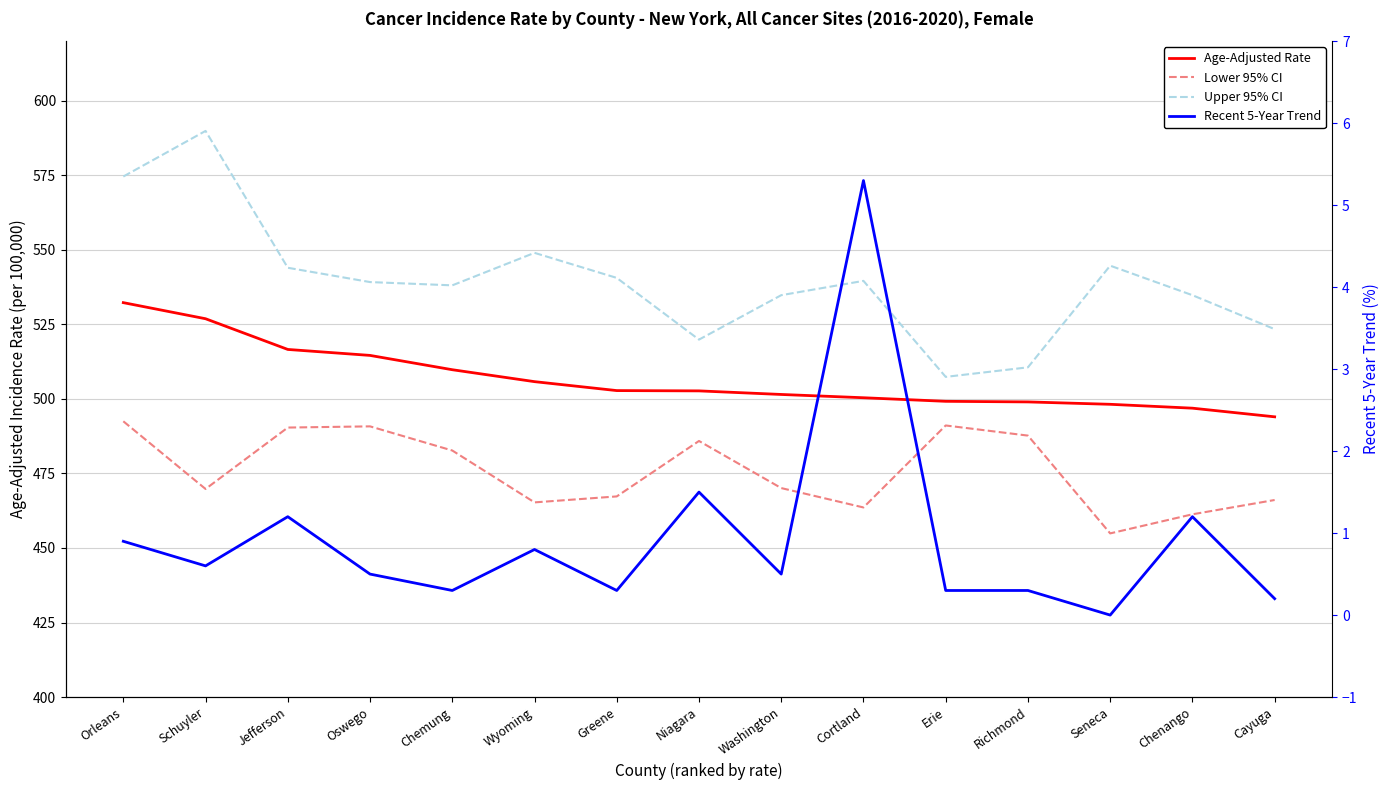

Reading left to right, transcribe all the data shown in this chart.

Age-Adjusted Rate: 532.3	526.9	516.6	514.6	509.8	505.8	502.8	502.7	501.5	500.4	499.2	499.0	498.2	496.9	494.0
Lower 95% CI: 492.5	469.8	490.4	490.8	482.7	465.3	467.3	485.9	470.1	463.6	491.1	487.7	454.9	461.3	466.1
Upper 95% CI: 574.6	589.9	544.0	539.2	538.1	549.0	540.6	519.9	534.8	539.6	507.4	510.6	544.7	534.8	523.4
Recent 5-Year Trend: 0.9	0.6	1.2	0.5	0.3	0.8	0.3	1.5	0.5	5.3	0.3	0.3	0.0	1.2	0.2